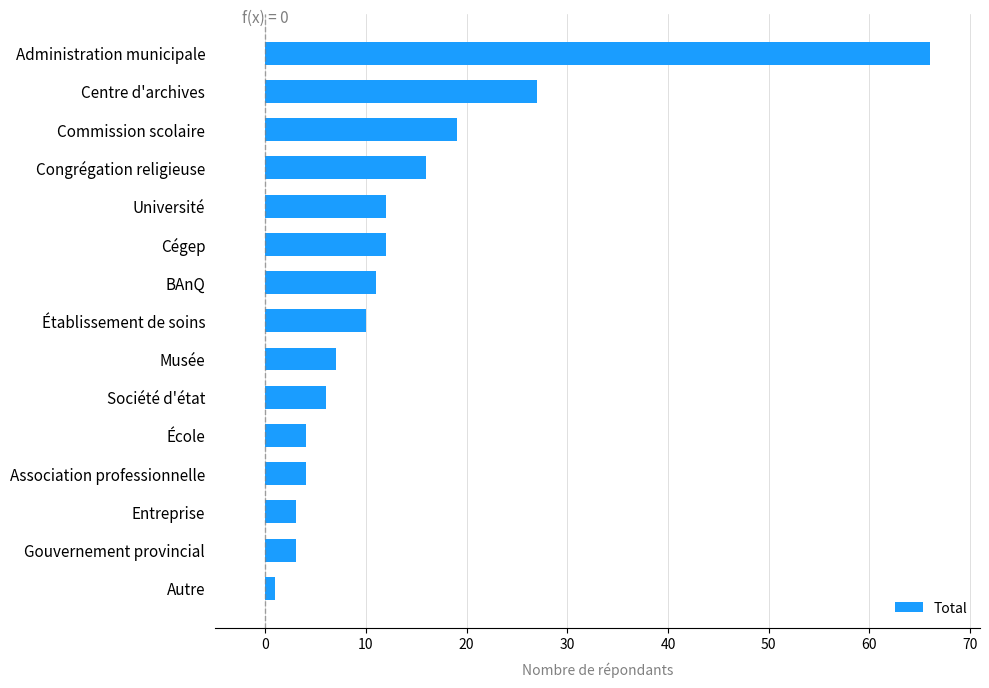

At which label is the value closest to 33?

Centre d'archives